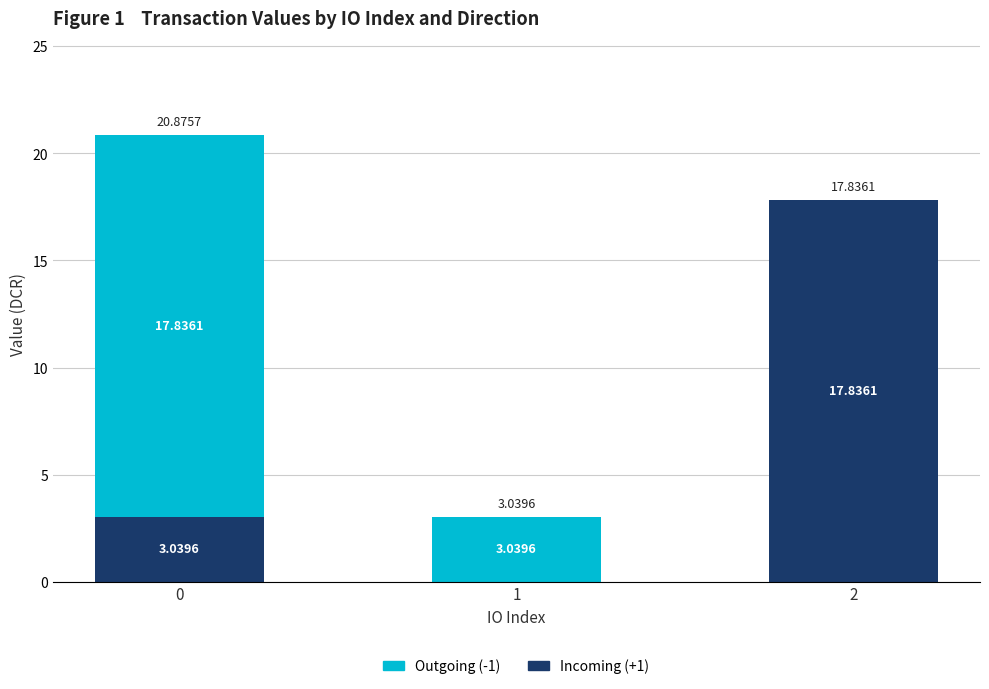

What is the total value across all series at 0?

20.9